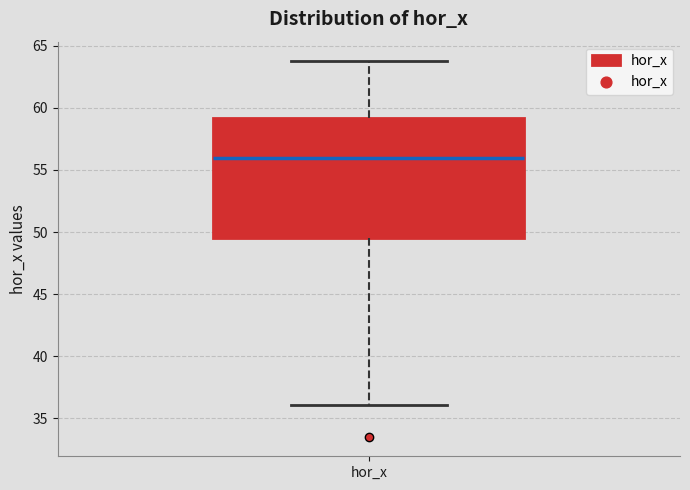

Where does the upper whisker of the box for hor_x end on the y-axis? The values are not printed on the chart, so give them approximately, as read against the axis.

64.0